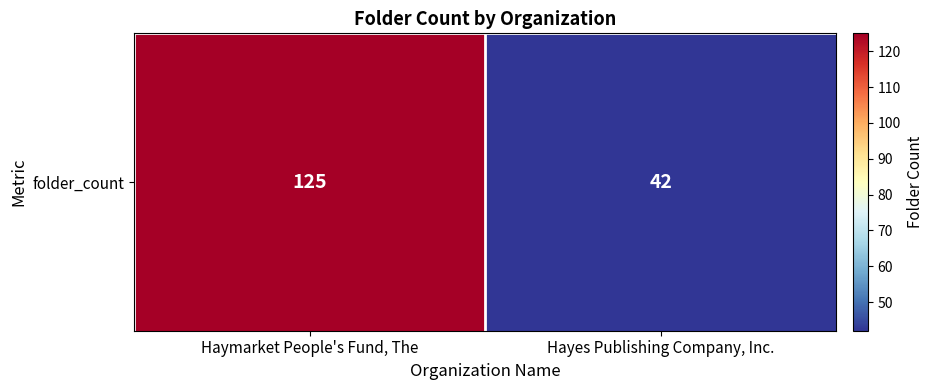

At which category does the chart reach its peak across all series?

Haymarket People's Fund, The